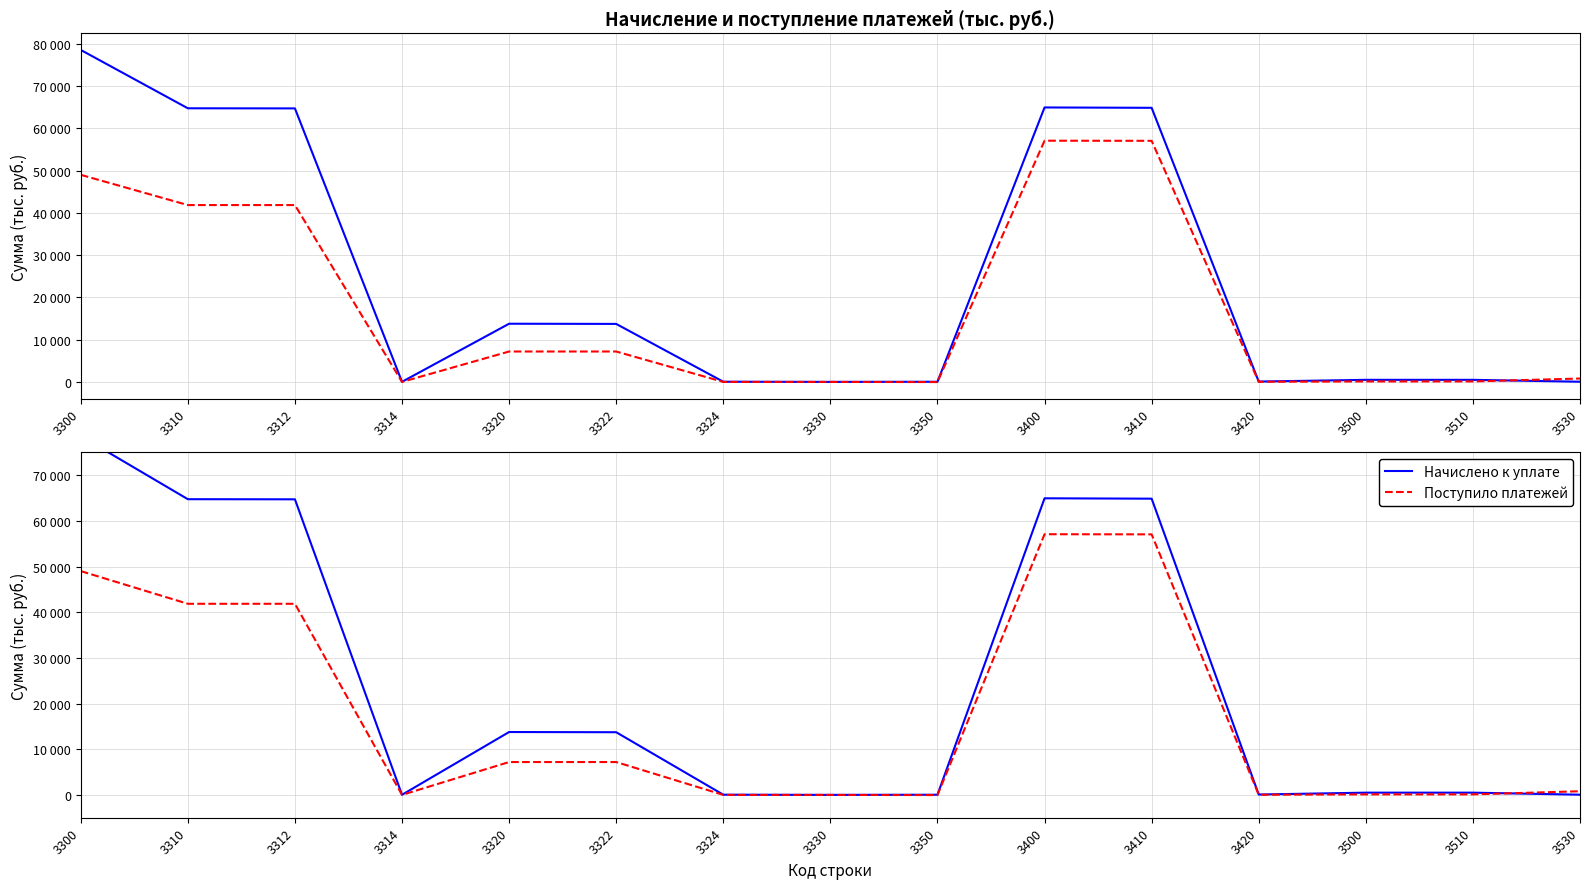

Where do Поступило платежей and Начислено к уплате first cross each other?

3510 and 3530